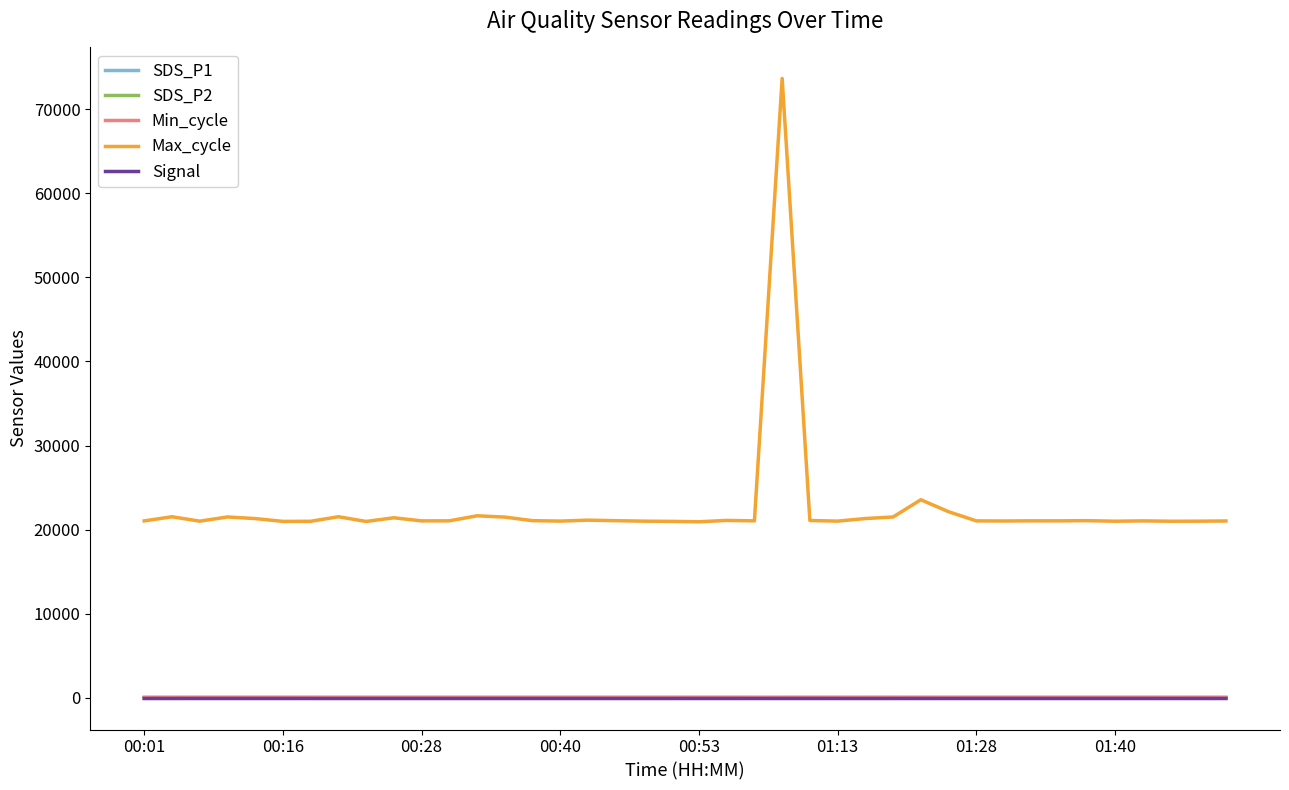

Which series has the widest spread of values?

Max_cycle